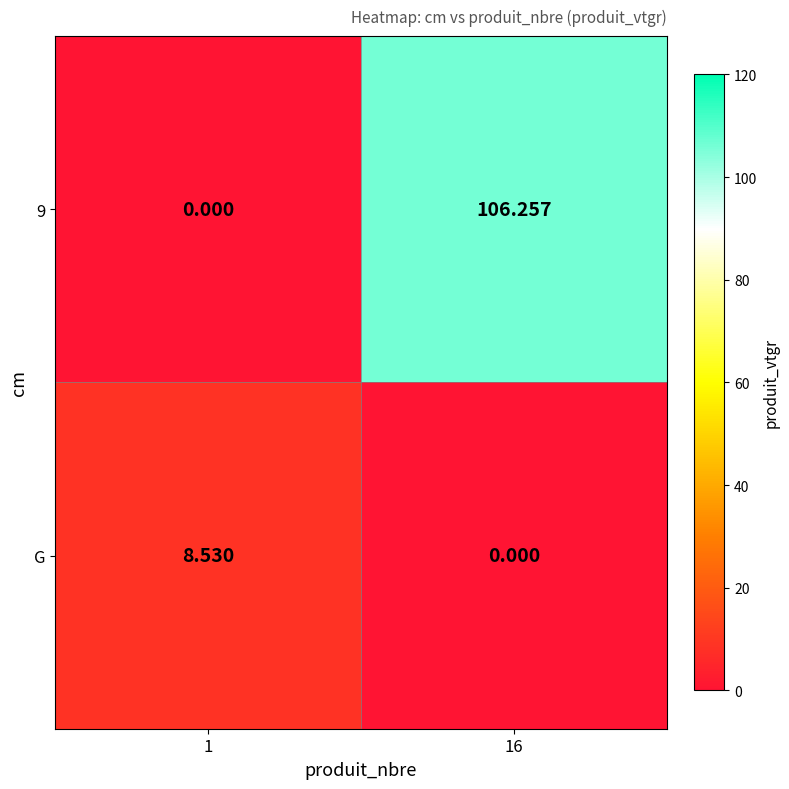

What is the spread (max minus min) of values at 16?

106.3